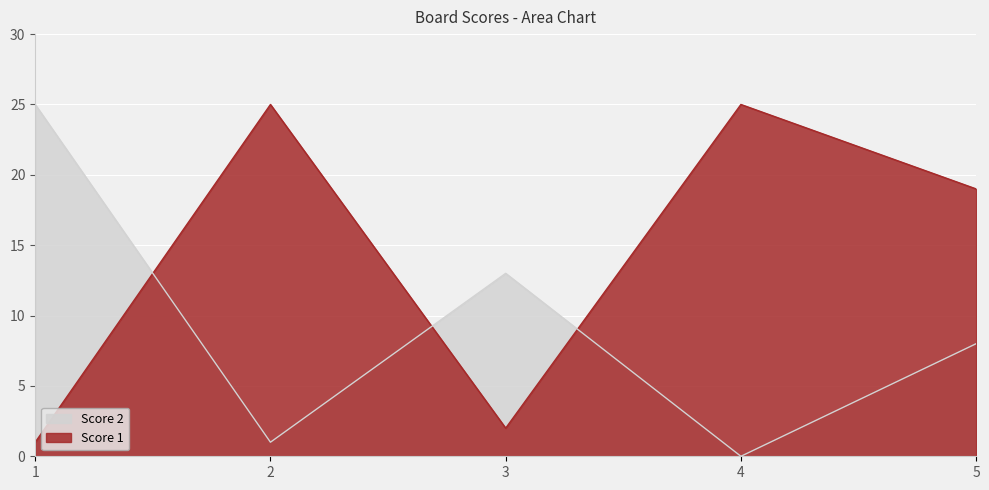

What is the difference between the Score 2 values at 1 and 4?

25